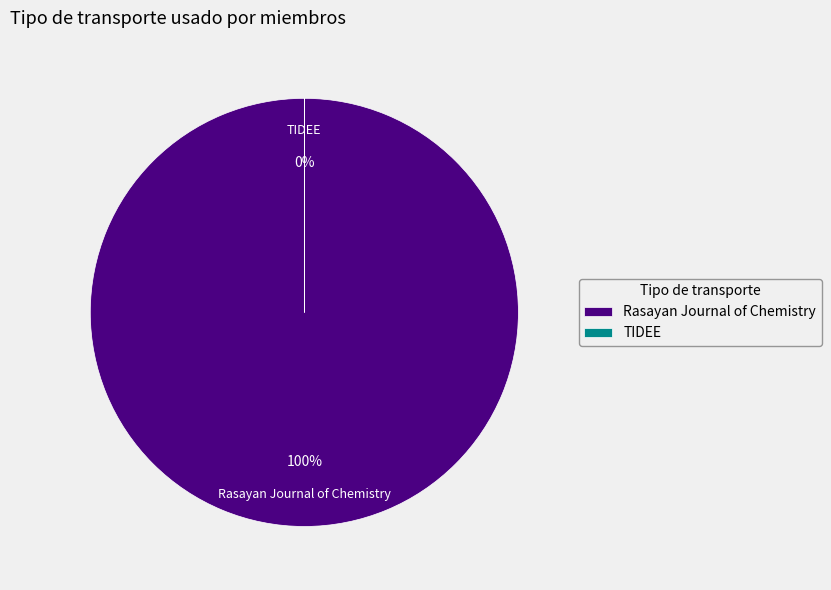

How many slices are in this pie chart?

2